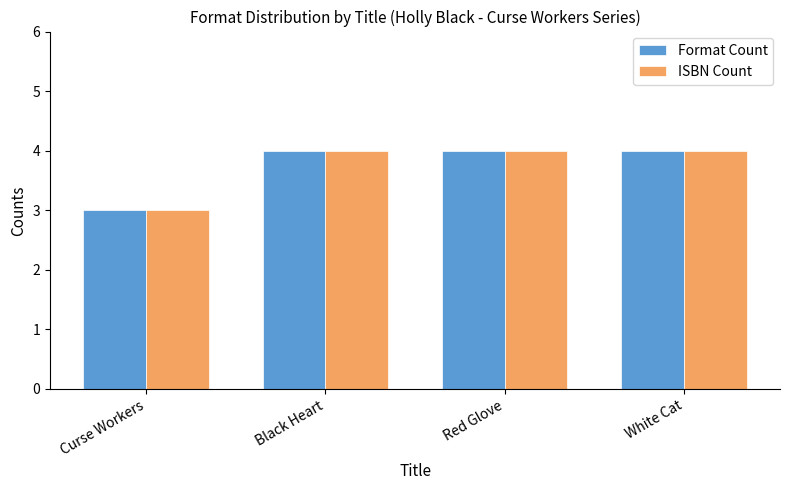

Reading left to right, transcribe all the data shown in this chart.

Format Count: Curse Workers=3	Black Heart=4	Red Glove=4	White Cat=4
ISBN Count: Curse Workers=3	Black Heart=4	Red Glove=4	White Cat=4